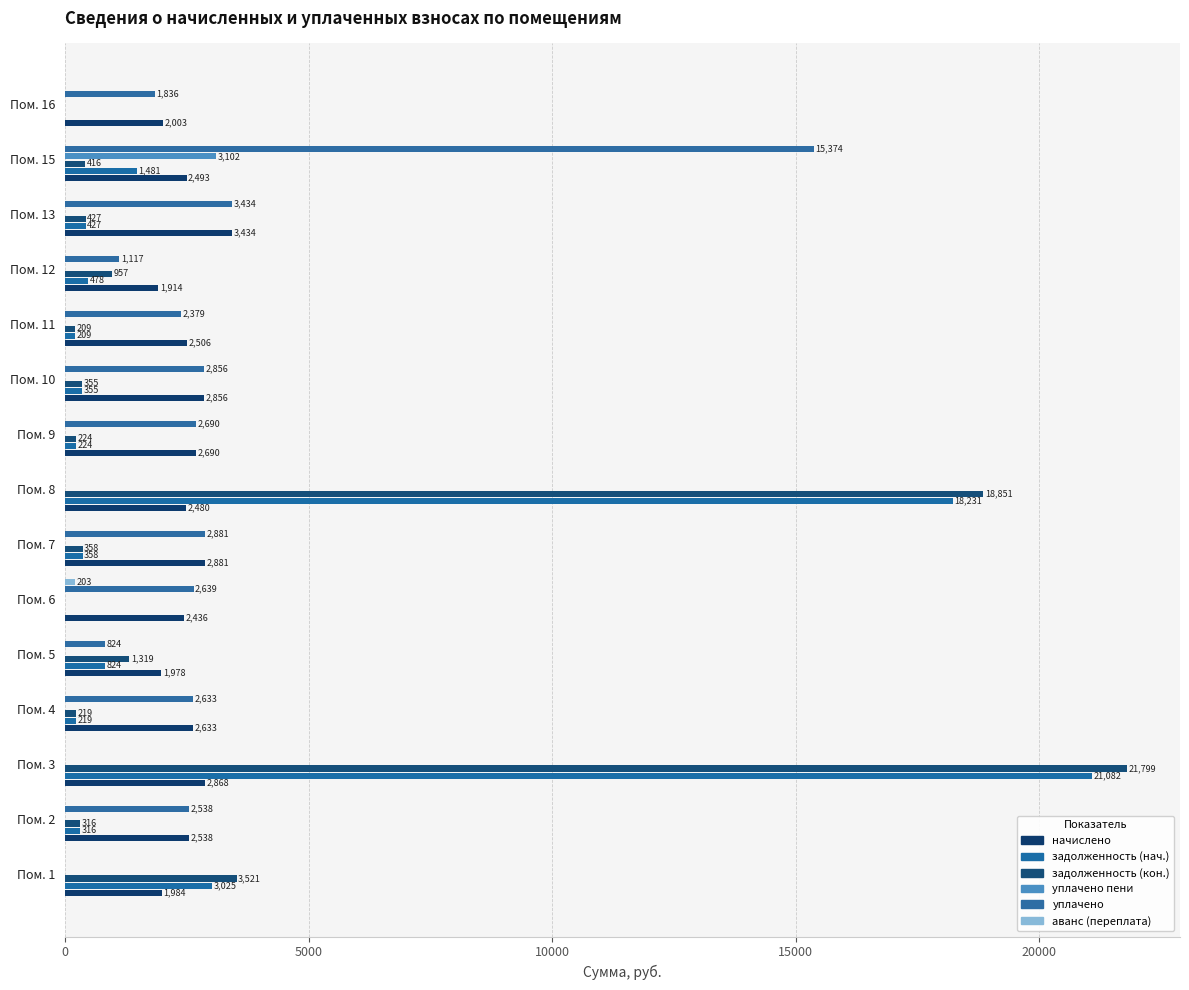

How many positive values does the уплачено series have?

12